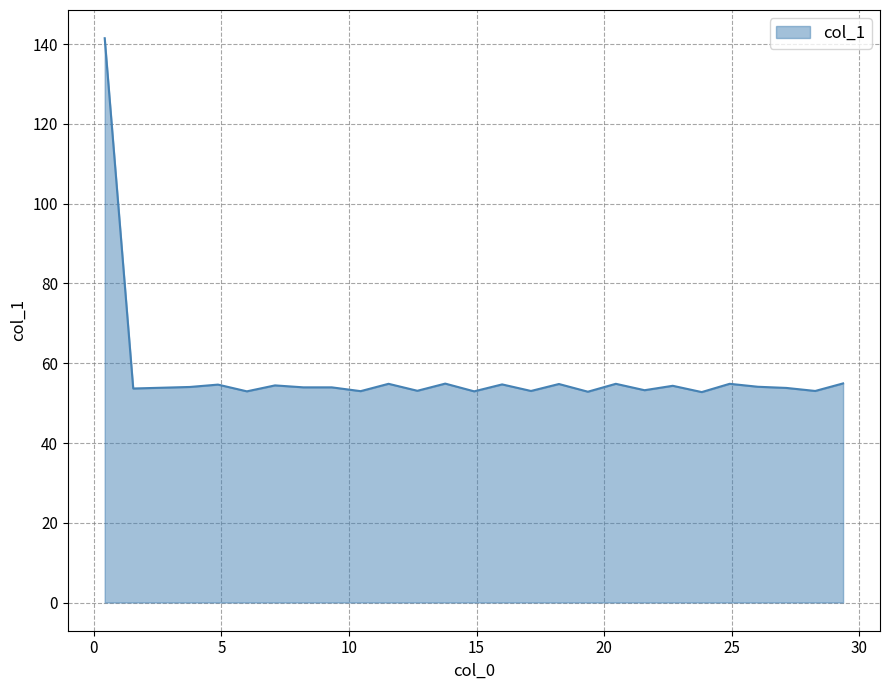

What is the greatest value displayed?

141.5